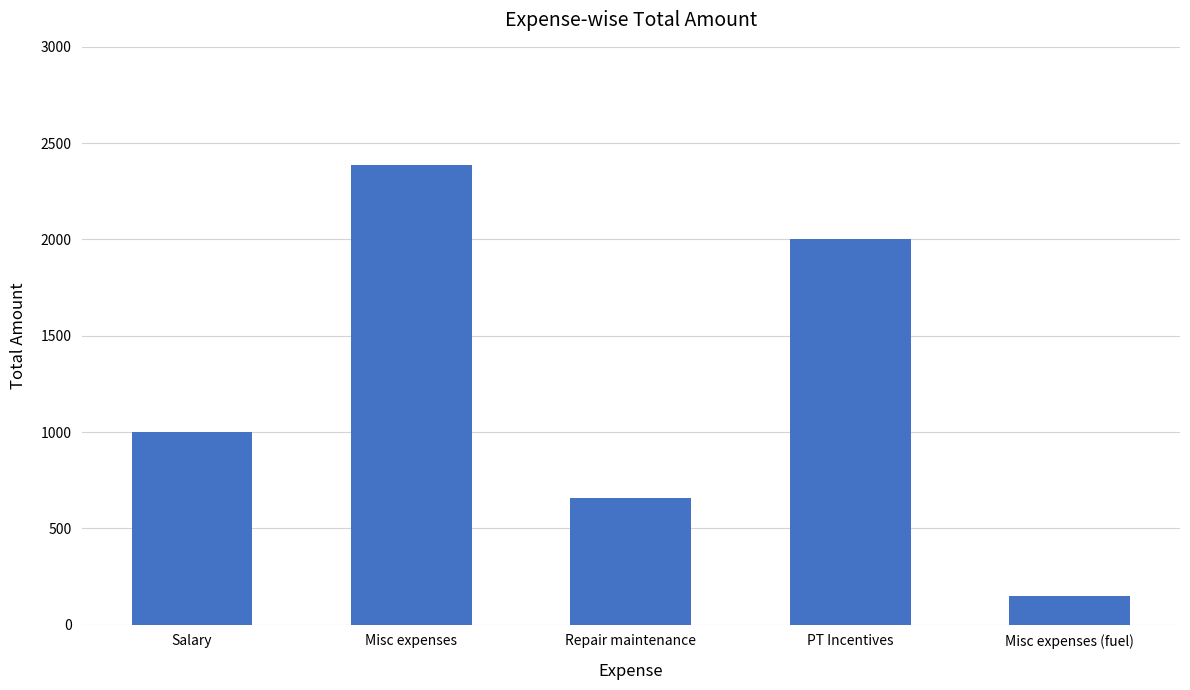

Which has a higher value, Repair maintenance or Misc expenses?

Misc expenses